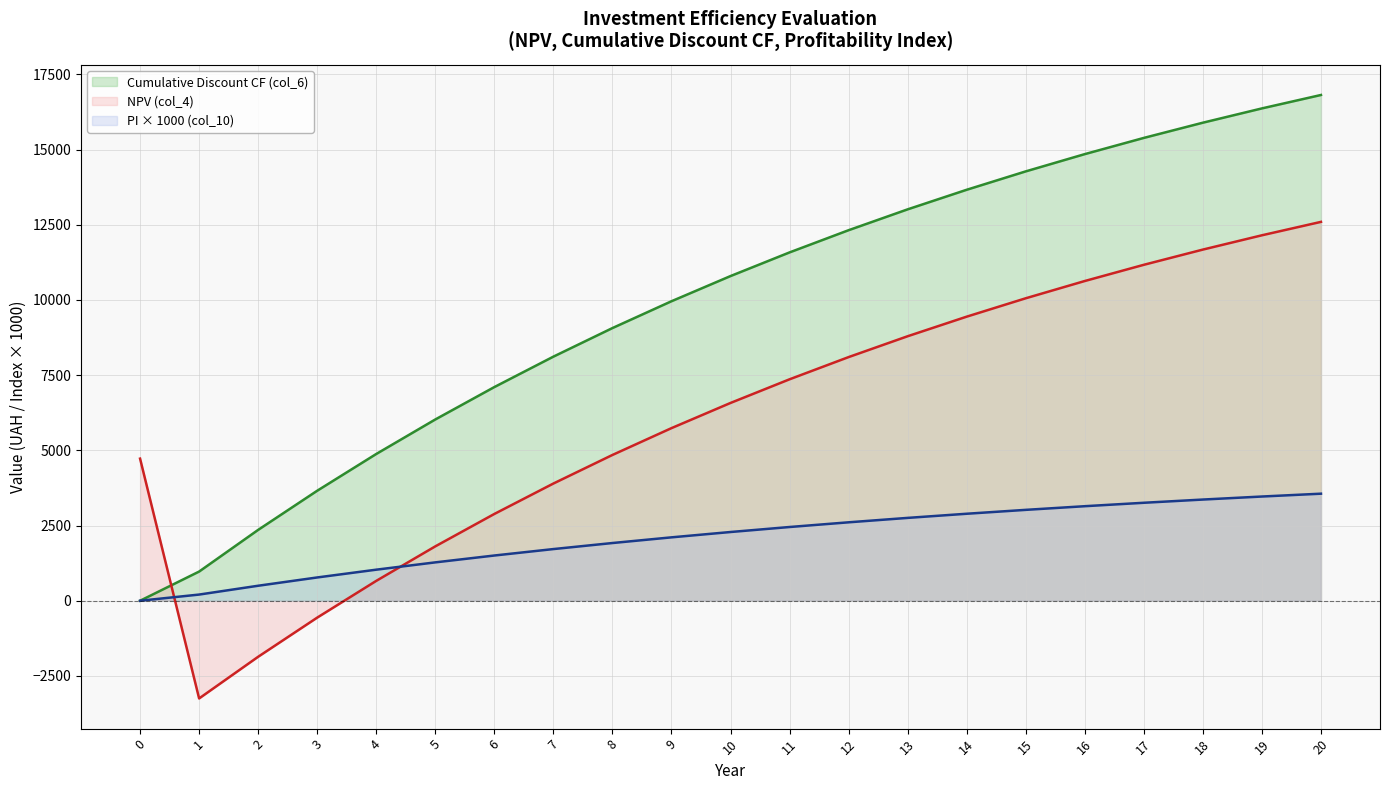

What is the maximum value for Cumulative Discount CF (col_6)?

16812.9